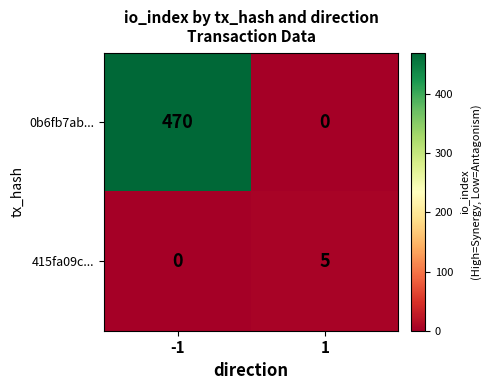

The 415fa09c... series shows 3 at -1. True or false?

False